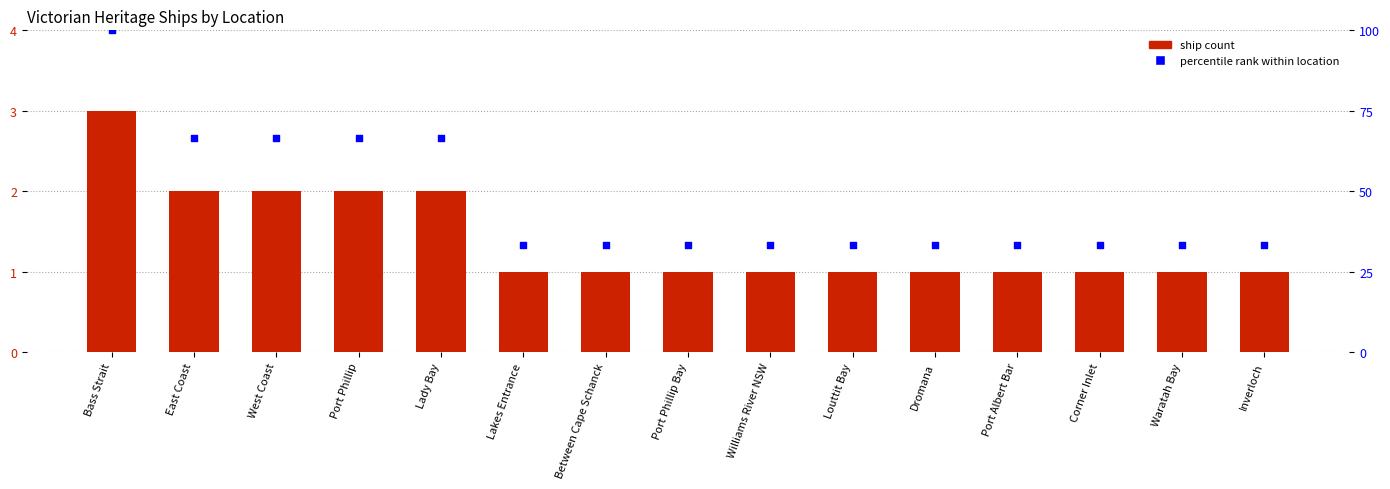

Which series reaches the minimum Y coordinate?

Ship Count